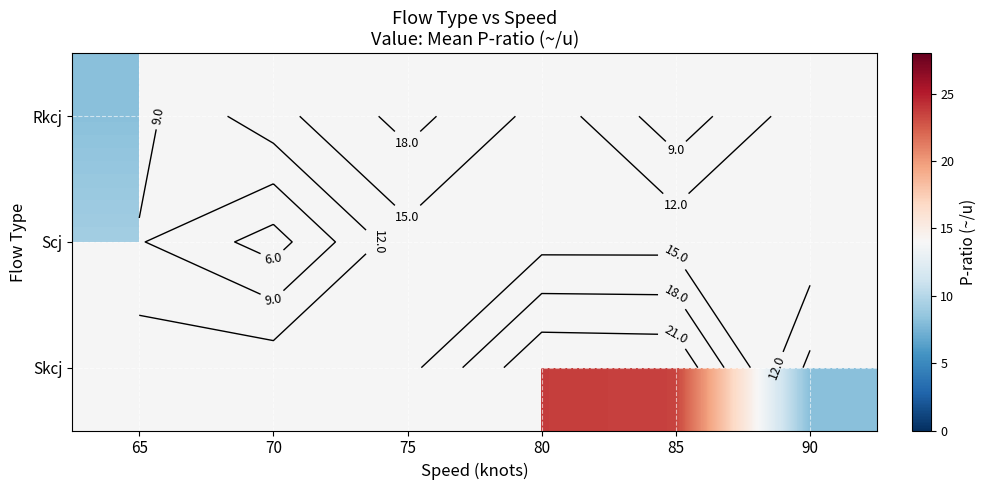

At which category does the chart reach its minimum across all series?

70